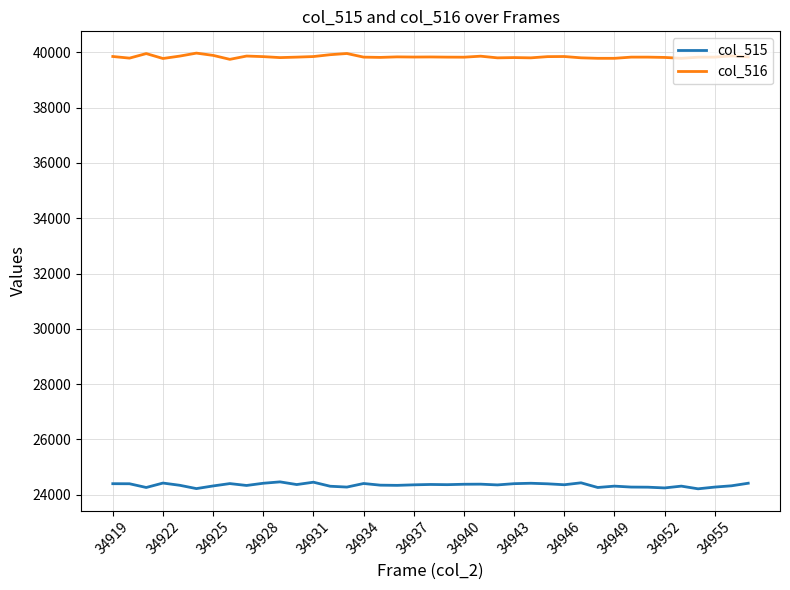

Which series has the largest total across all categories?

col_516